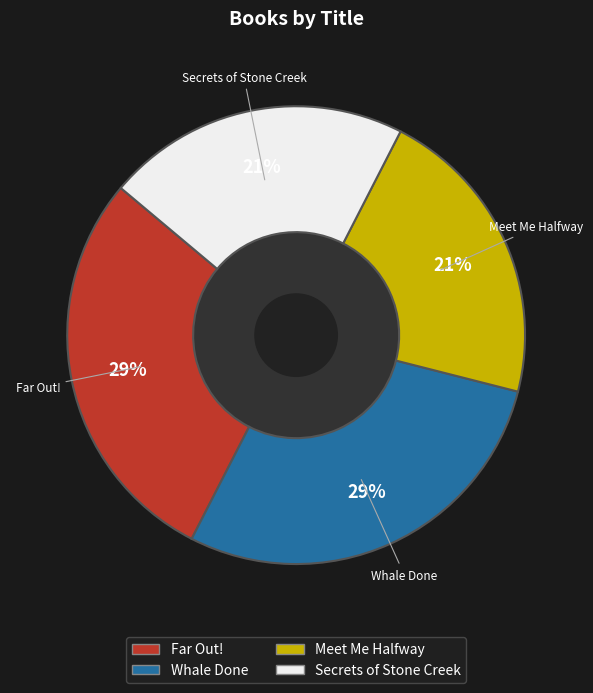

To the nearest percent, what portion does Secrets of Stone Creek represent?

21%